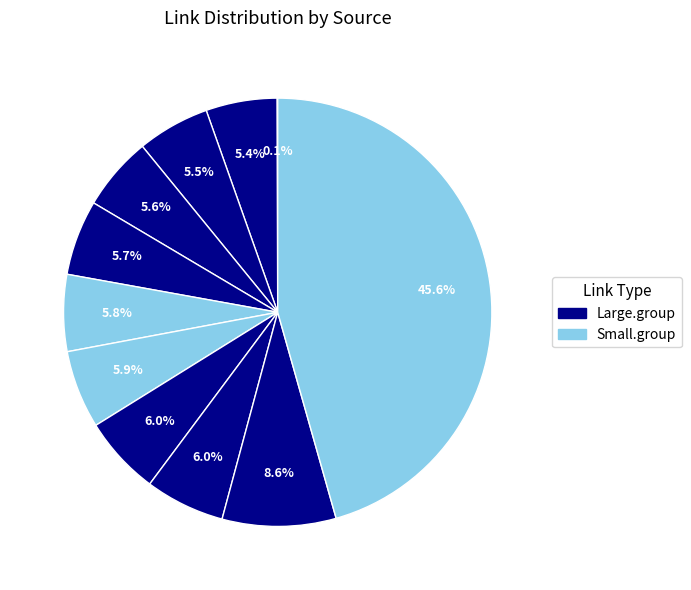

To the nearest percent, what is the average slice percentage?

9%